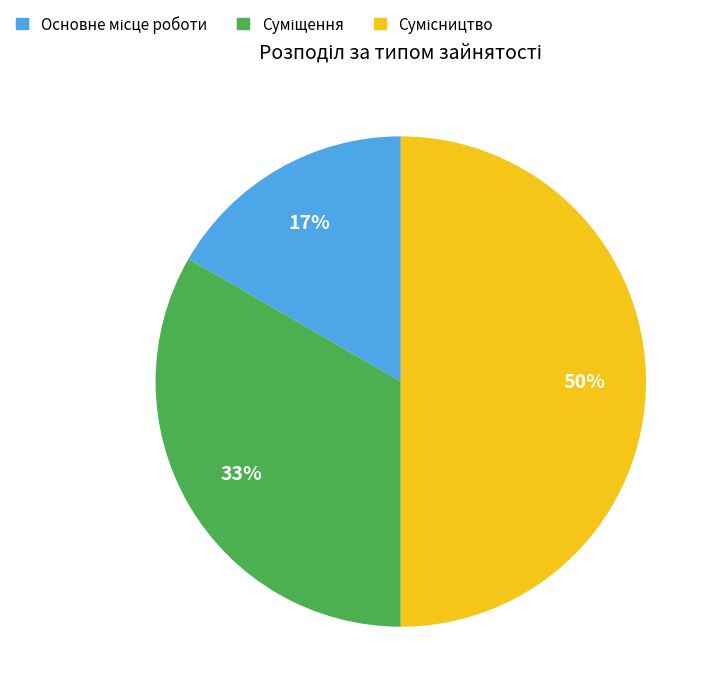

To the nearest percent, what is the average slice percentage?

33%